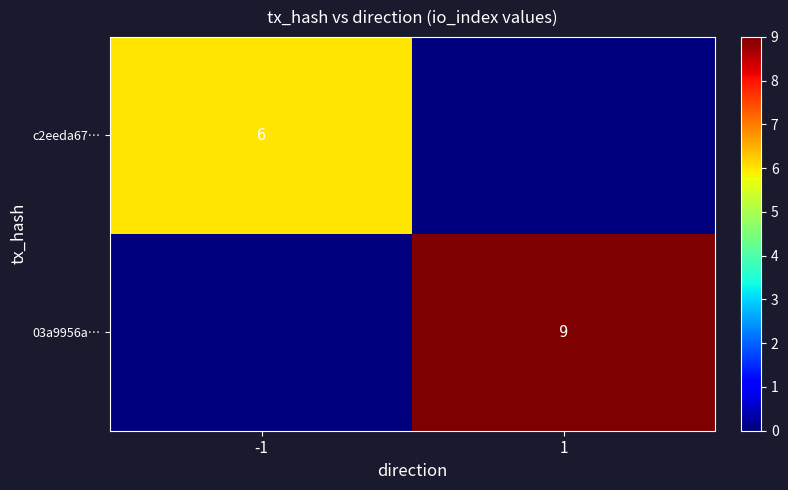

The value of c2eeda67… at -1 is 10. True or false?

False